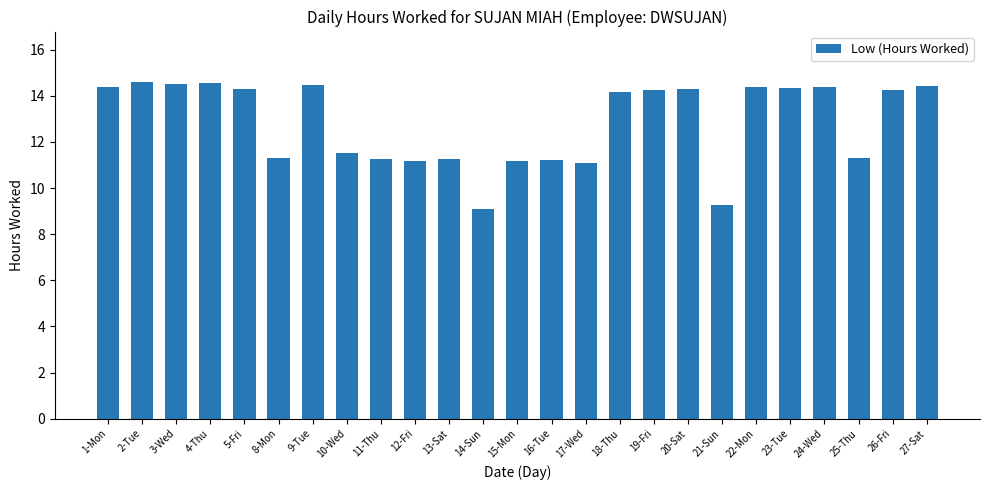

What is the difference between the maximum and minimum values?

5.5